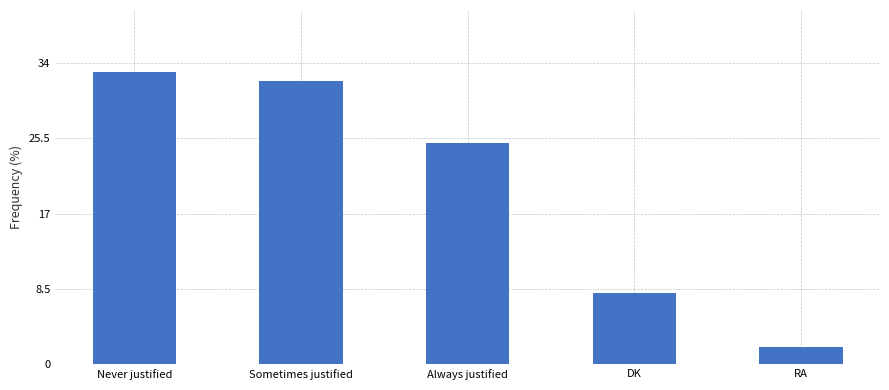

List the labels in order of value, largest first.

Never justified, Sometimes justified, Always justified, DK, RA